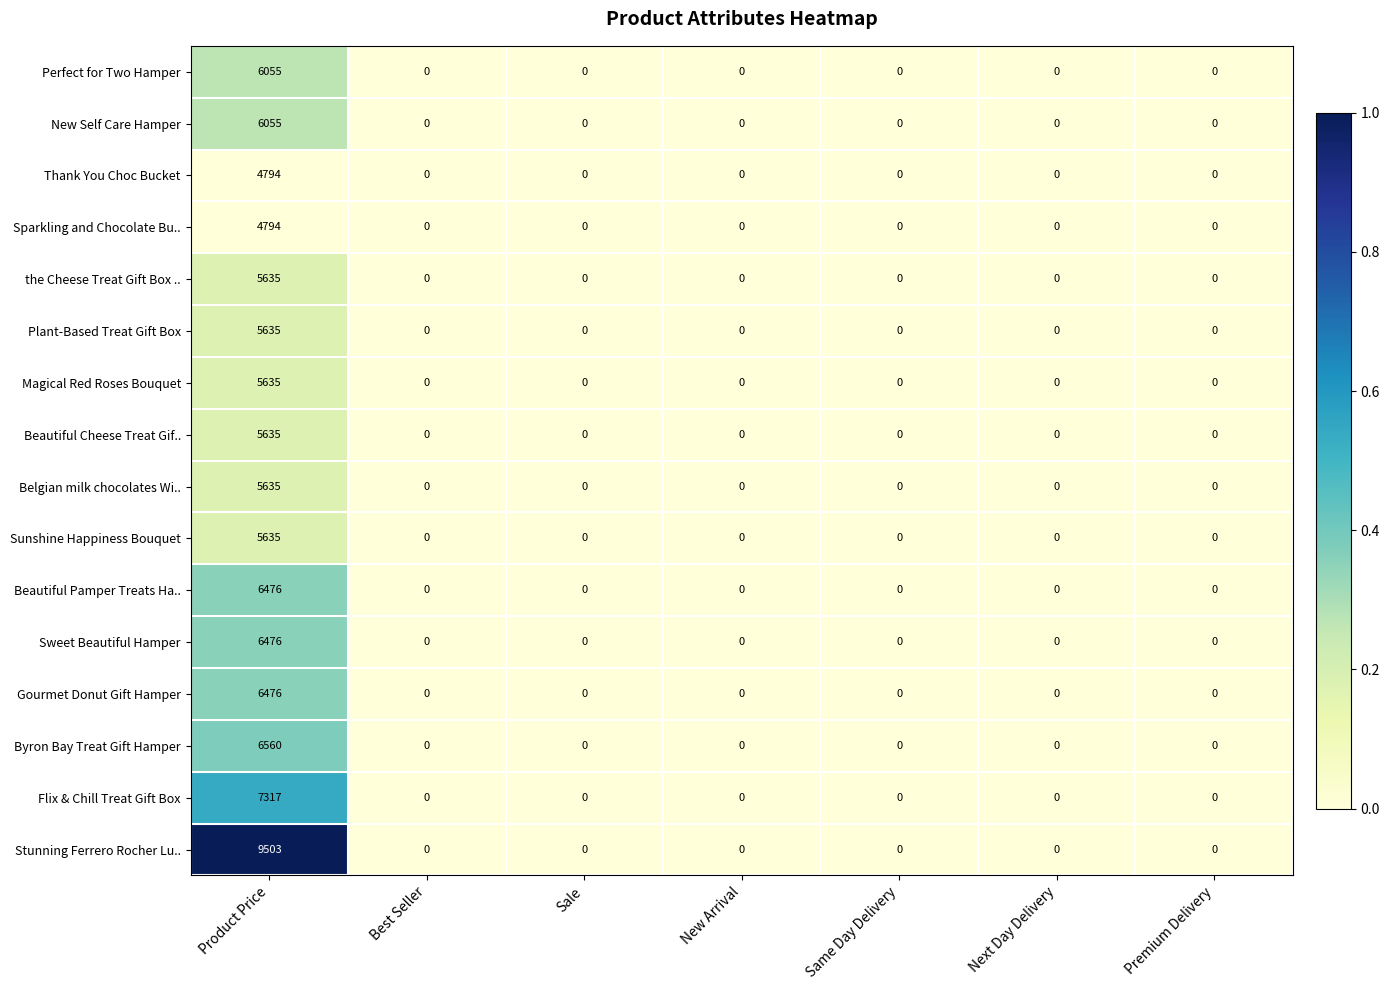

What is the sum of all Sparkling and Chocolate Bu.. values?

4794